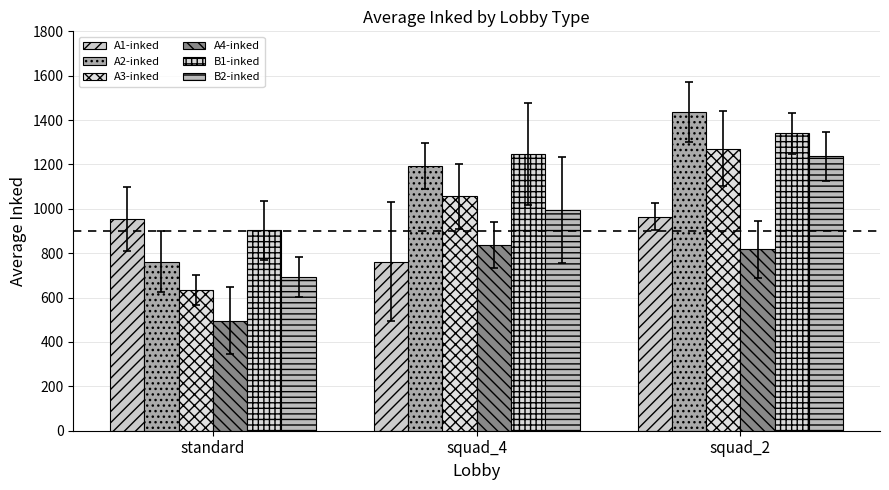

Count the number of data series in this chart.

6